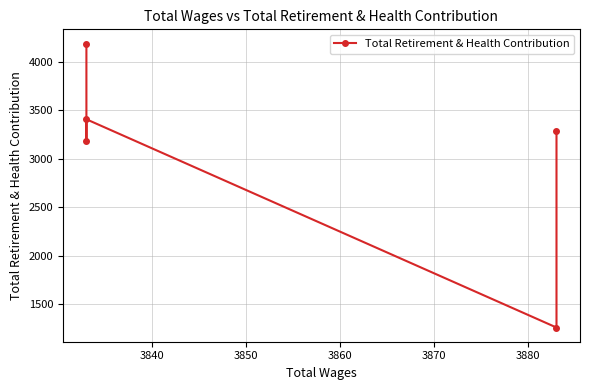

What is the difference between the second highest and minimum values?

2147